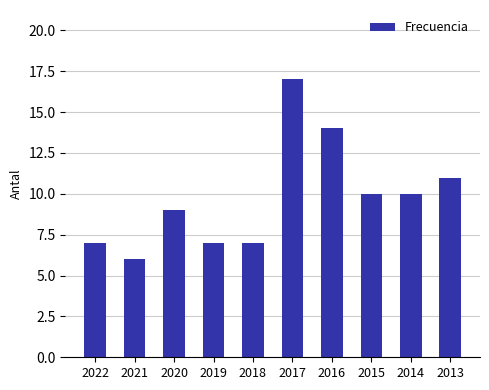

What is the ratio of the value at 2021 to the value at 2014?

0.6